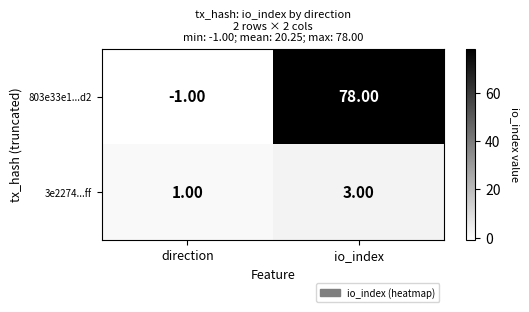

Which label corresponds to the largest value in the chart?

io_index